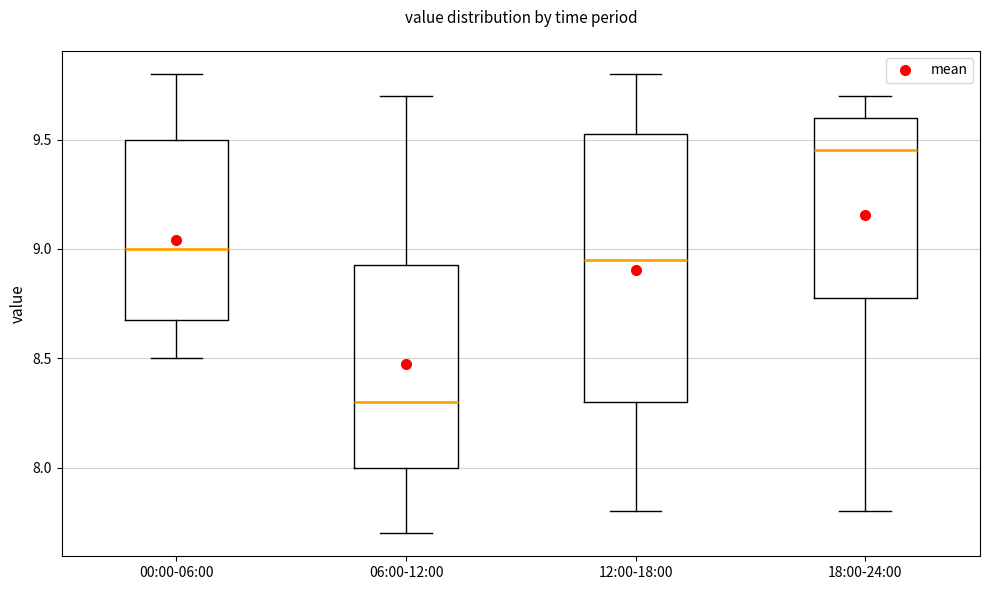

Where does the lower whisker of the box for 12:00-18:00 end on the y-axis? The values are not printed on the chart, so give them approximately, as read against the axis.

7.80